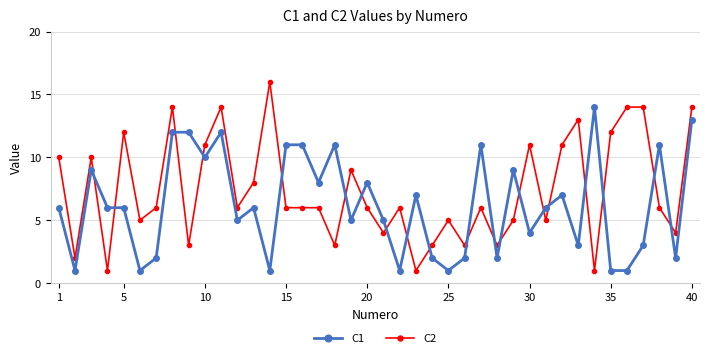

Which series has the largest range (max minus min)?

C2